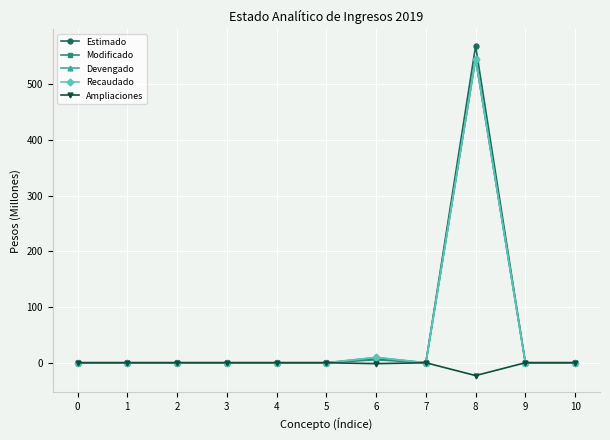

At which category is the sum across all series the highest?

8